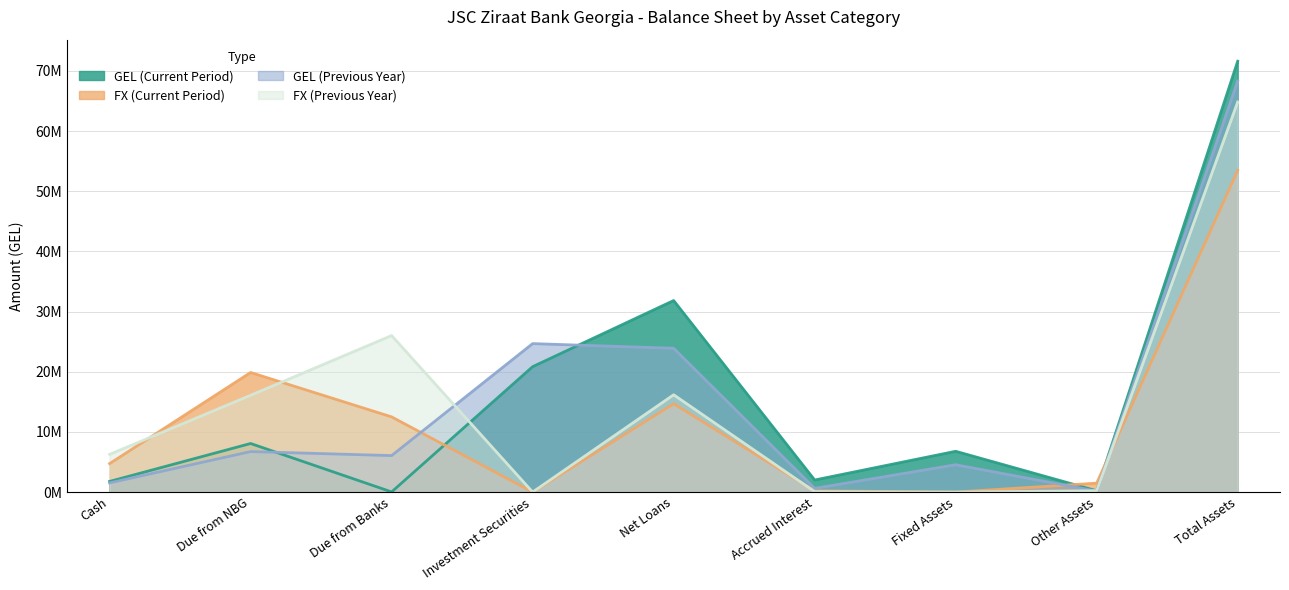

What is the maximum value shown in the chart?

71608344.0